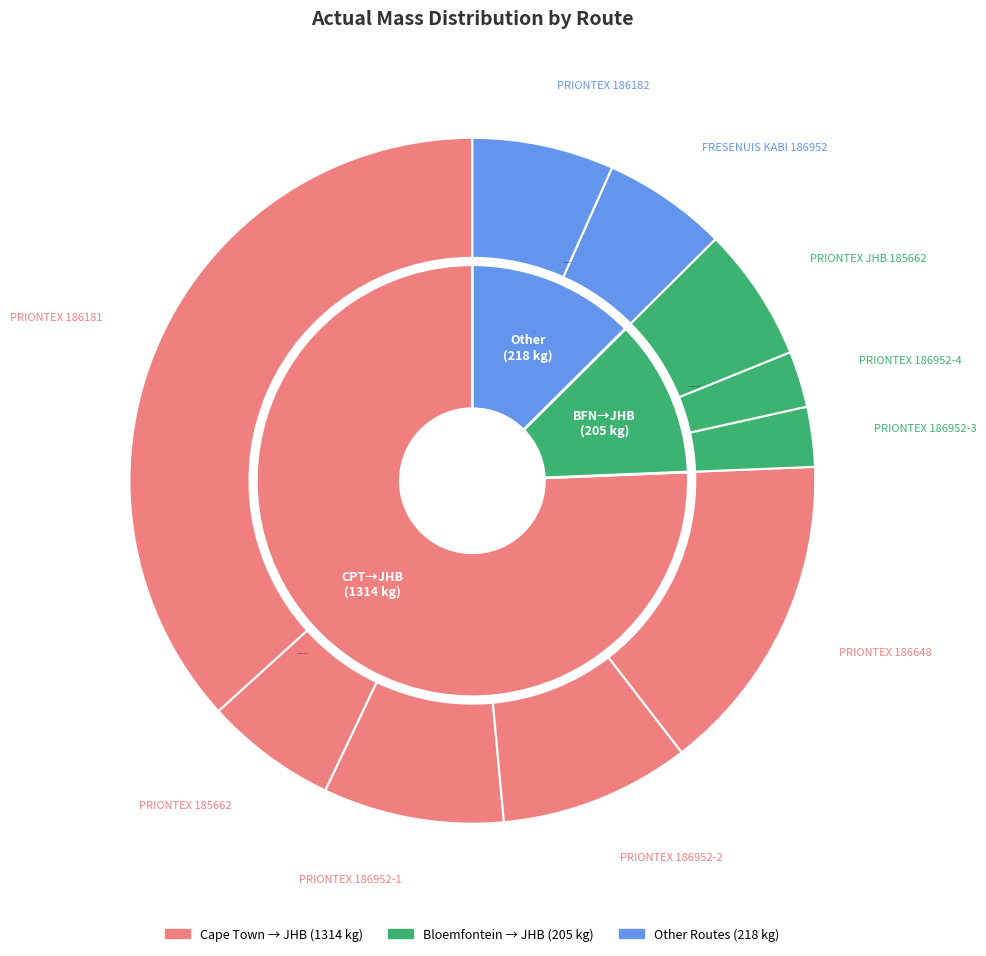

The PRIONTEX (186181) slice represents 37% of the pie. True or false?

True